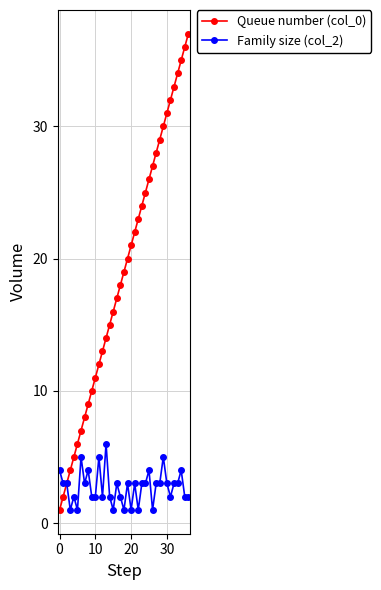

Which series has the largest range (max minus min)?

Queue number (col_0)